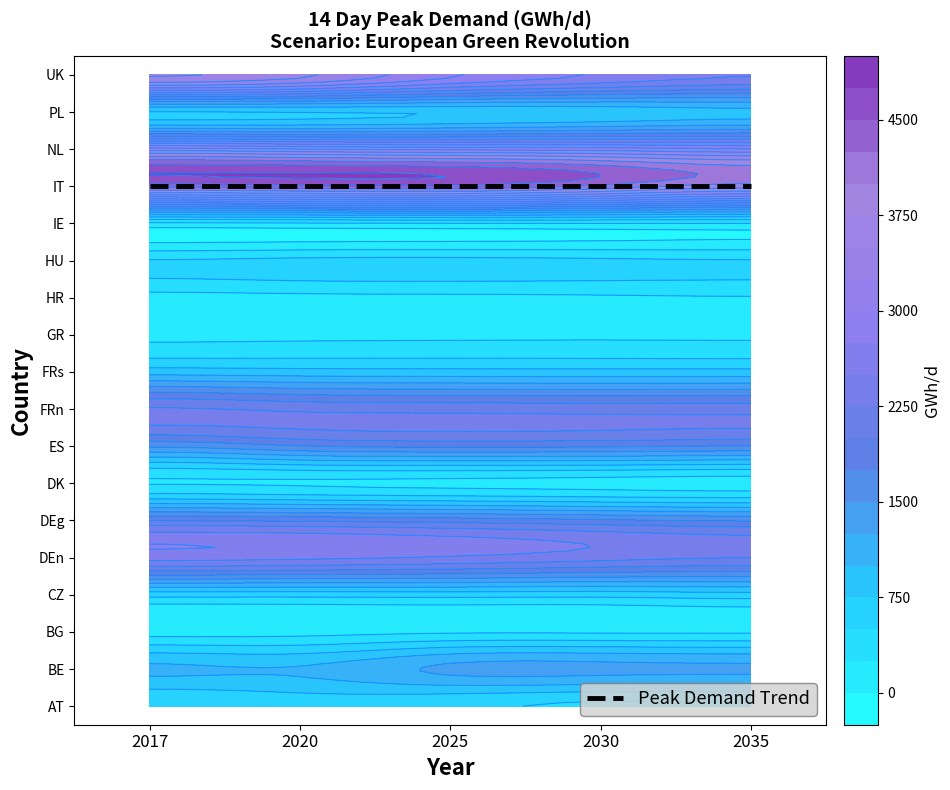

Which series has the widest spread of values?

UK